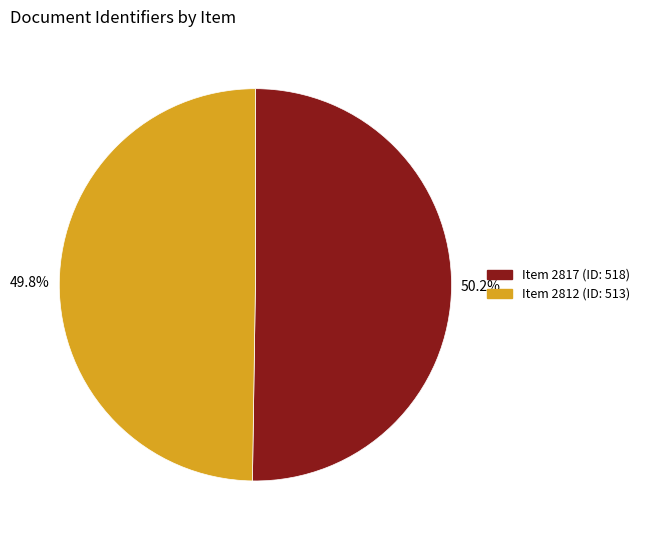

Is there any slice that represents more than half of the pie?

Yes